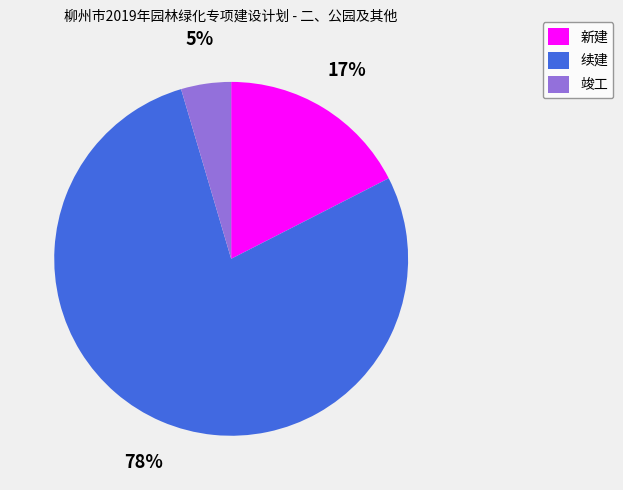

Which category has the smallest portion of the pie?

竣工